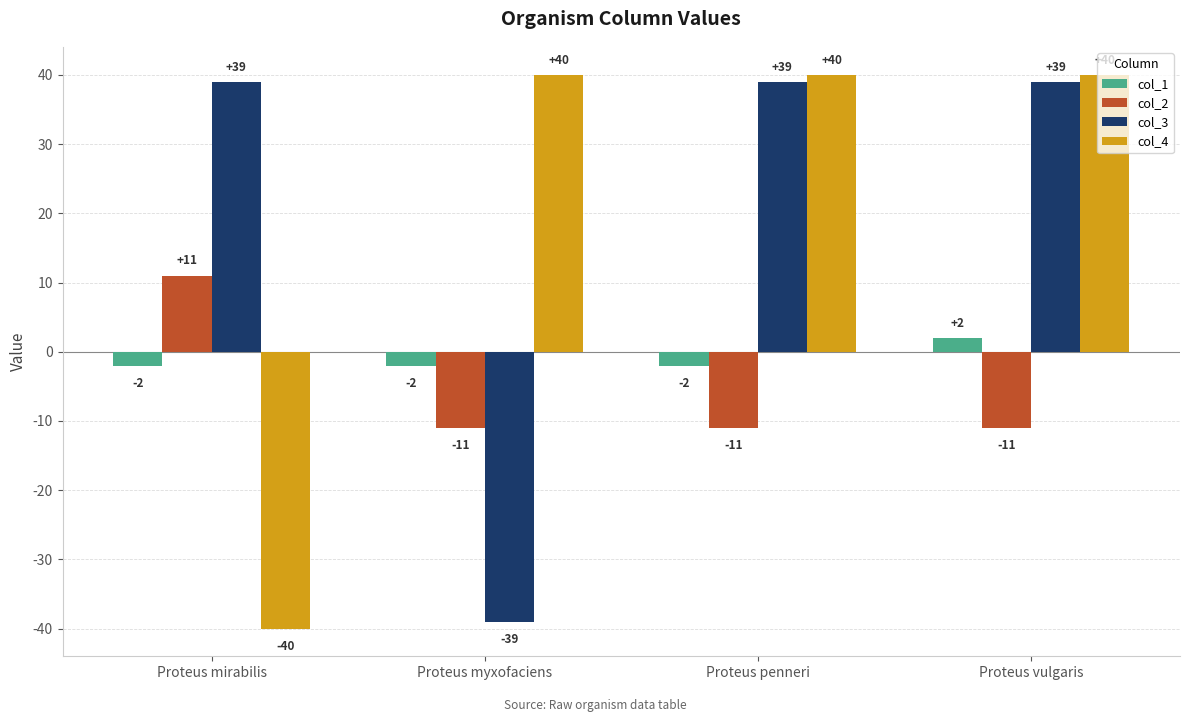

At how many categories does at least one series exceed 33?

4